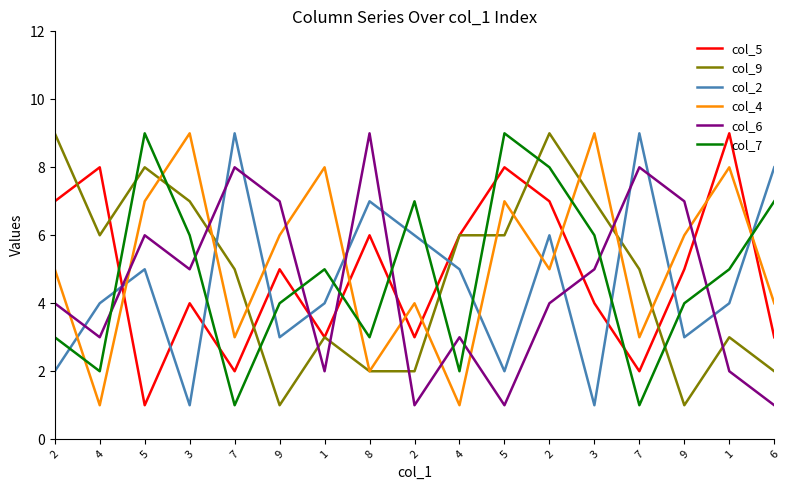

What is the difference between the maximum and second lowest values in the col_6 series?

8